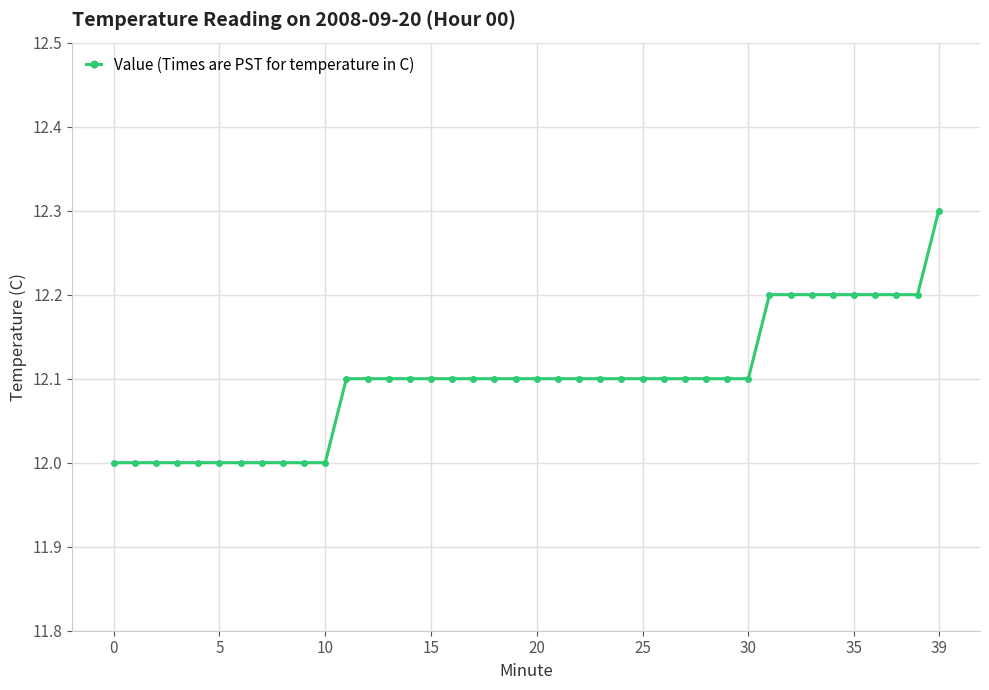

Count the number of data series in this chart.

1